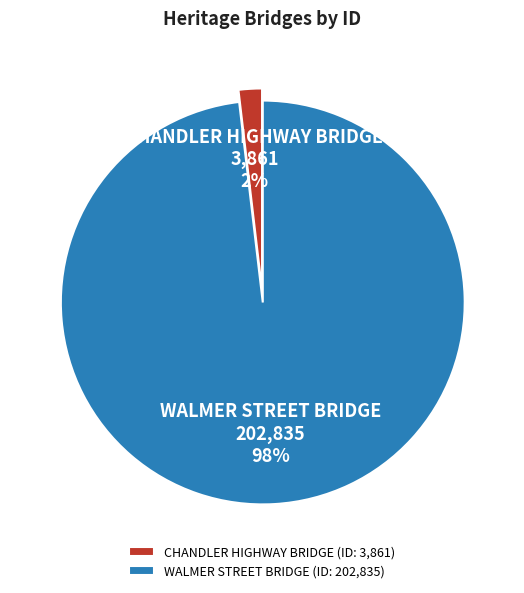

To the nearest percent, what is the combined percentage of WALMER STREET BRIDGE and CHANDLER HIGHWAY BRIDGE?

100%